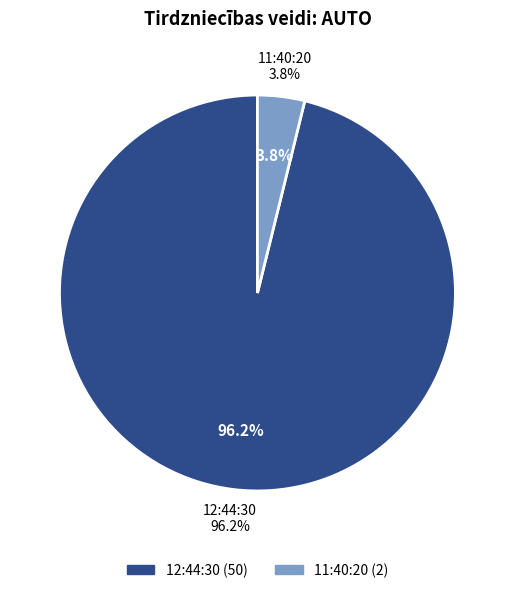

What is the total percentage of 12:44:30 and 11:40:20?

100.0%